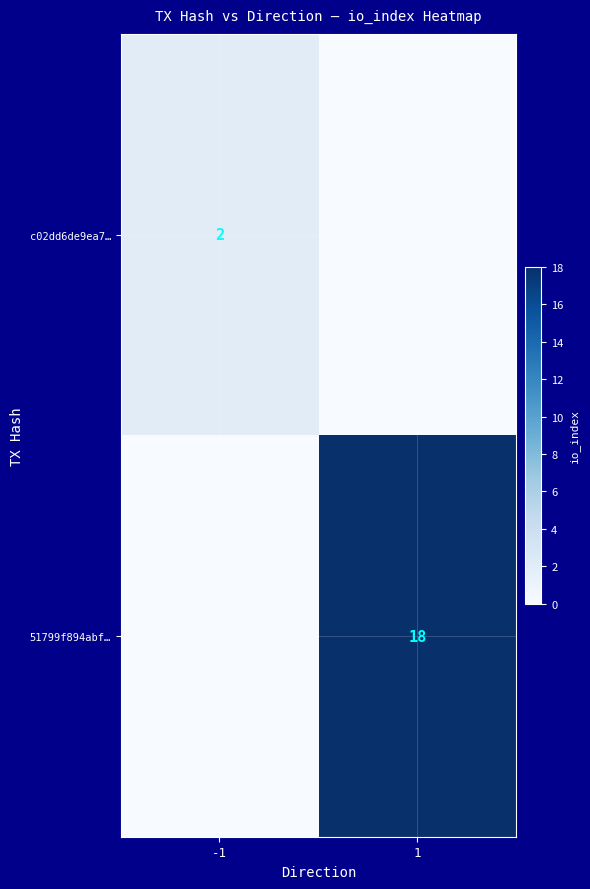

At how many categories does at least one series exceed 16?

1